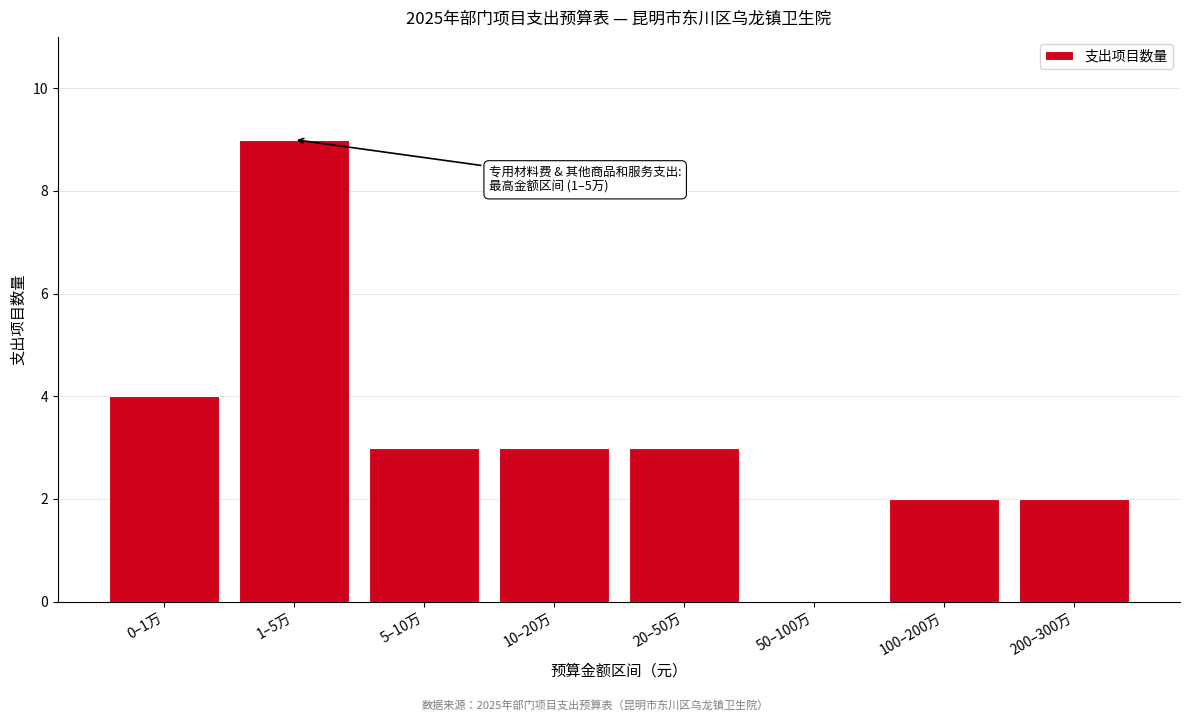

Reading right to left, extract all data points from this chart.

200–300万=2	100–200万=2	50–100万=0	20–50万=3	10–20万=3	5–10万=3	1–5万=9	0–1万=4